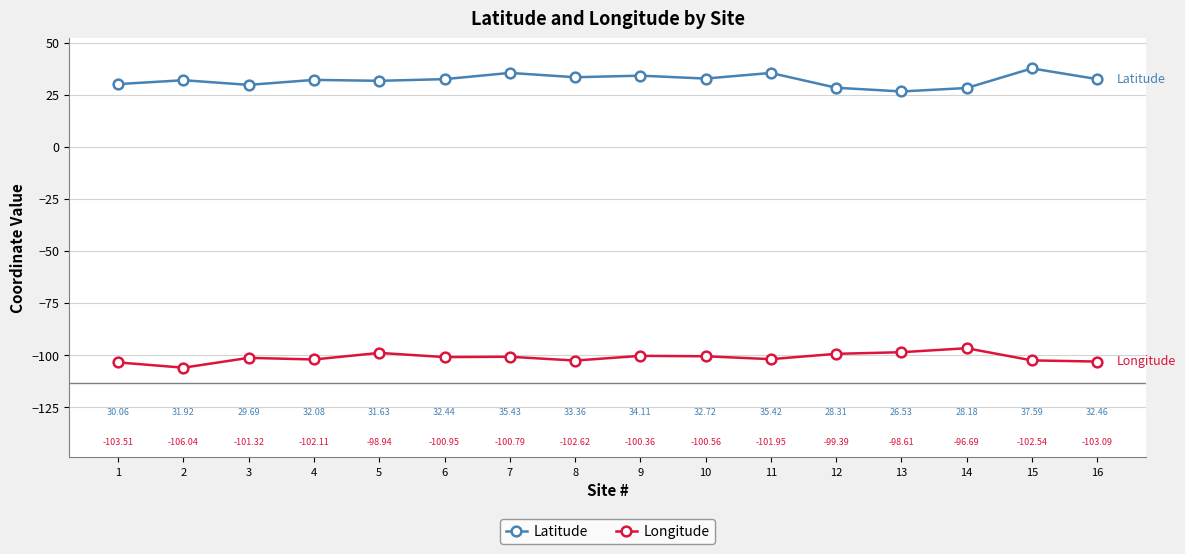

What is the difference between the Longitude values at 4 and 11?

0.2